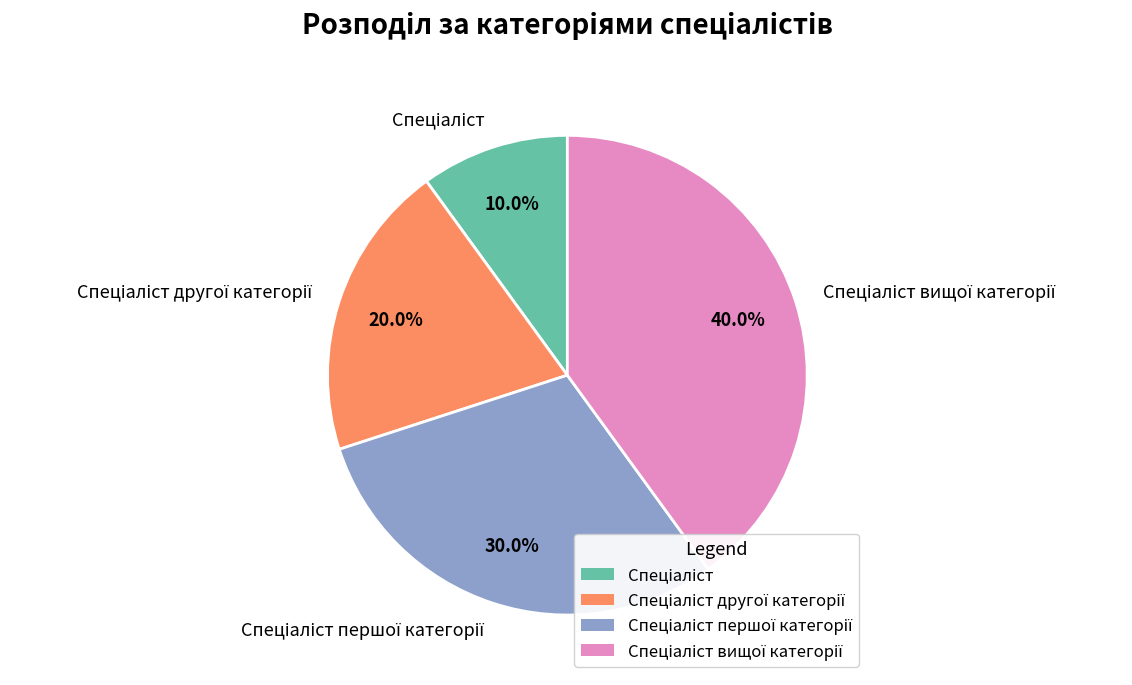

To the nearest percent, what is the difference between the largest and smallest slice percentages?

30%